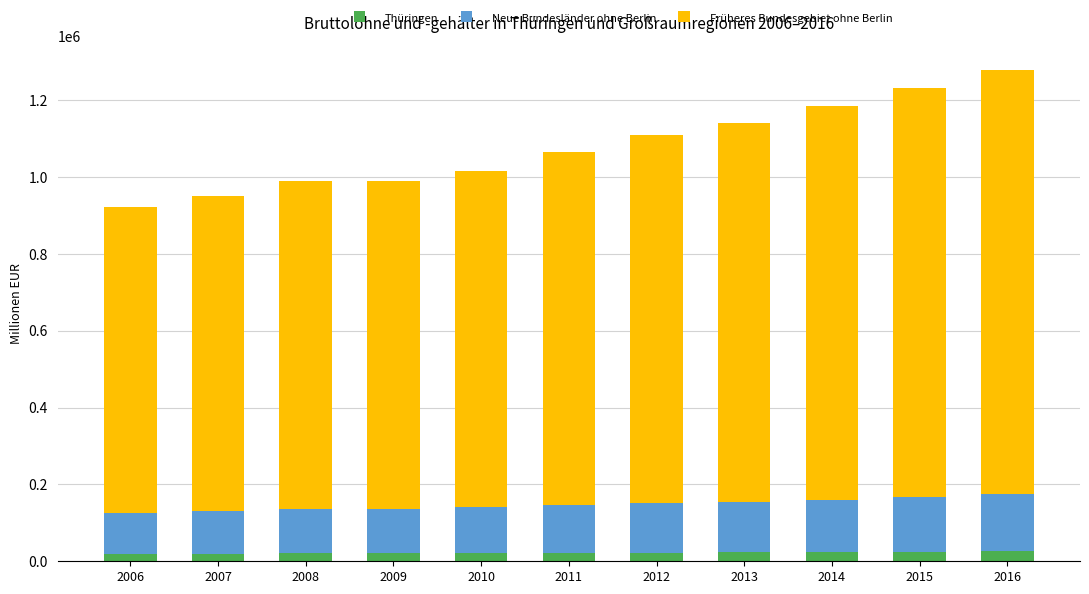

At which label does Früheres Bundesgebiet ohne Berlin first exceed 918734?

2011